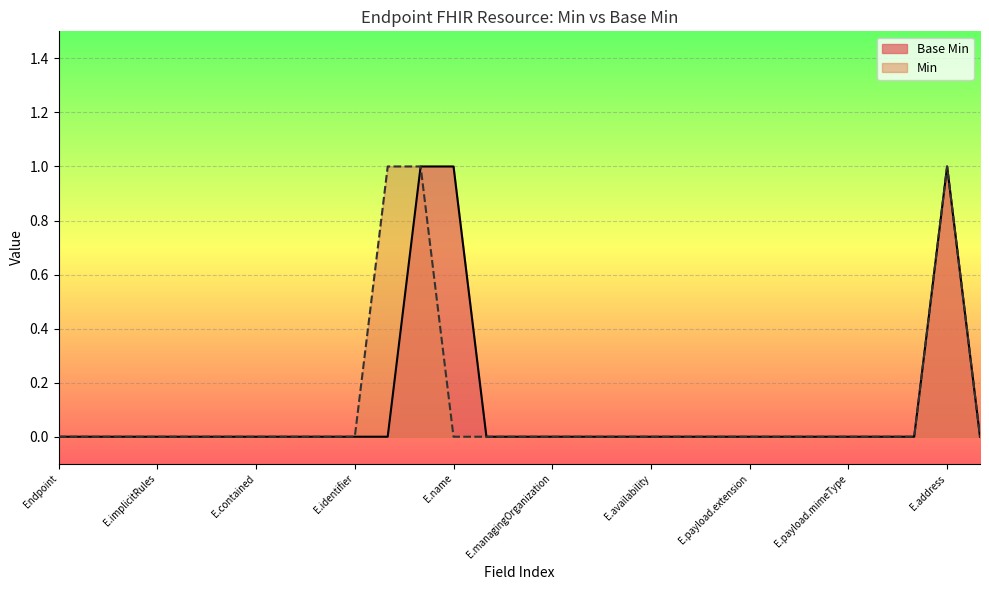

Is it true that Base Min equals 1 at E.payload.extension?

False